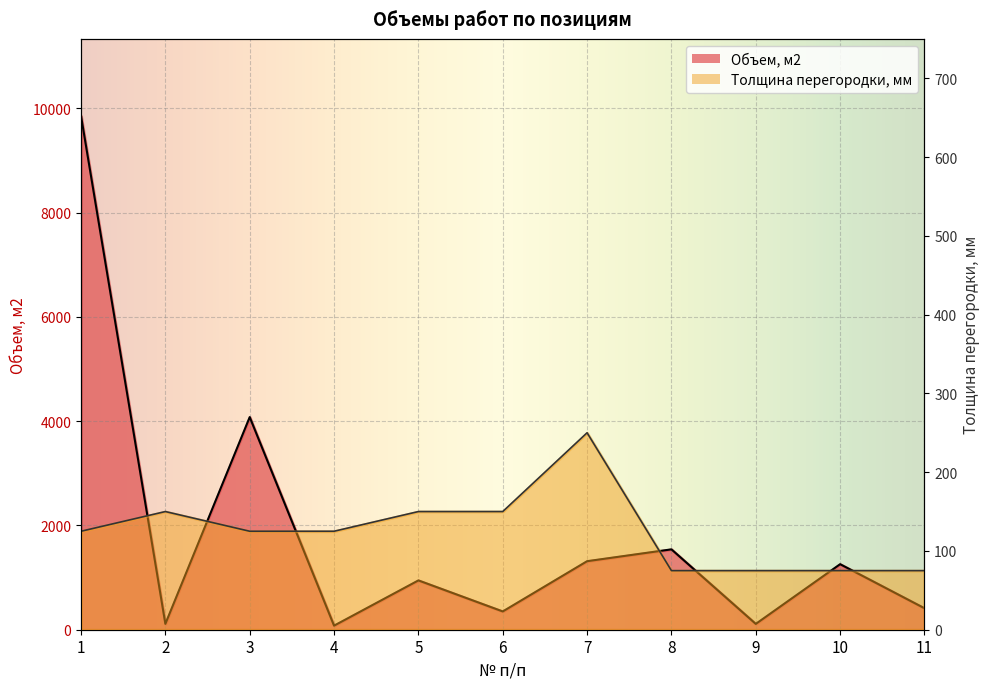

Between 10 and 1, which is larger?

1